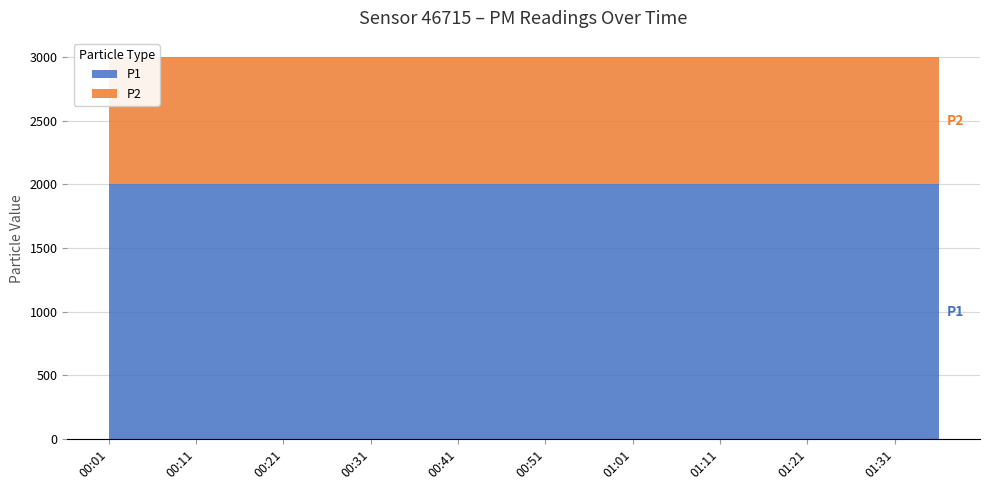

Reading right to left, what are all the values shown in this chart?

P1: 01:36=1999.9	01:31=1999.9	01:26=1999.9	01:21=1999.9	01:16=1999.9	01:11=1999.9	01:06=1999.9	01:01=1999.9	00:56=1999.9	00:51=1999.9	00:46=1999.9	00:41=1999.9	00:36=1999.9	00:31=1999.9	00:26=1999.9	00:21=1999.9	00:16=1999.9	00:11=1999.9	00:06=1999.9	00:01=1999.9
P2: 01:36=999.9	01:31=999.9	01:26=999.9	01:21=999.9	01:16=999.9	01:11=999.9	01:06=999.9	01:01=999.9	00:56=999.9	00:51=999.9	00:46=999.9	00:41=999.9	00:36=999.9	00:31=999.9	00:26=999.9	00:21=999.9	00:16=999.9	00:11=999.9	00:06=999.9	00:01=999.9